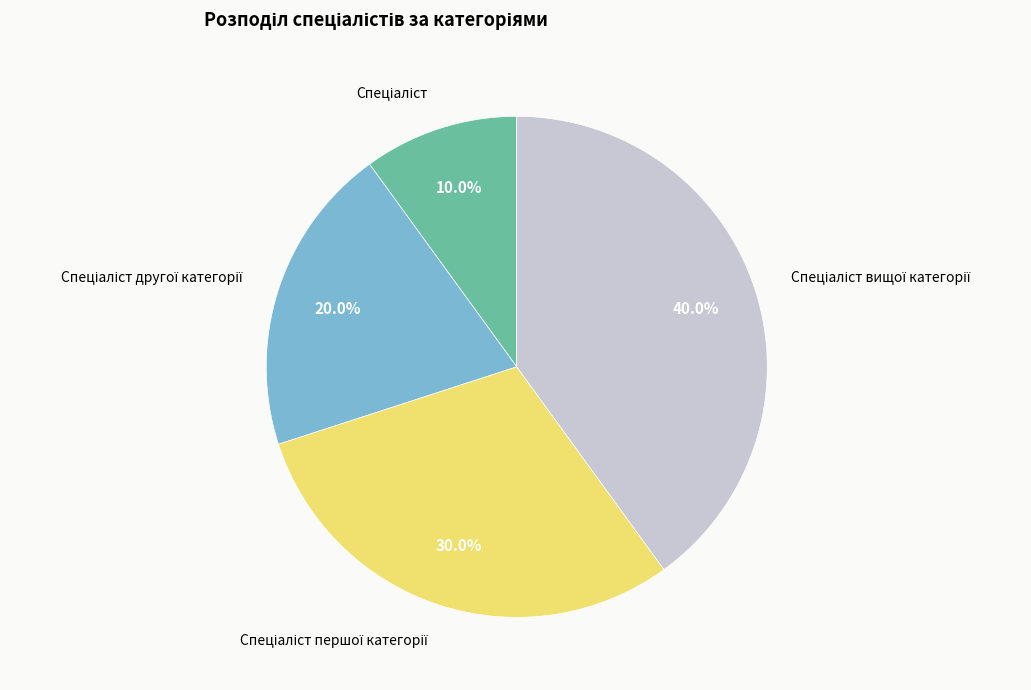

Is there any slice that represents more than half of the pie?

No